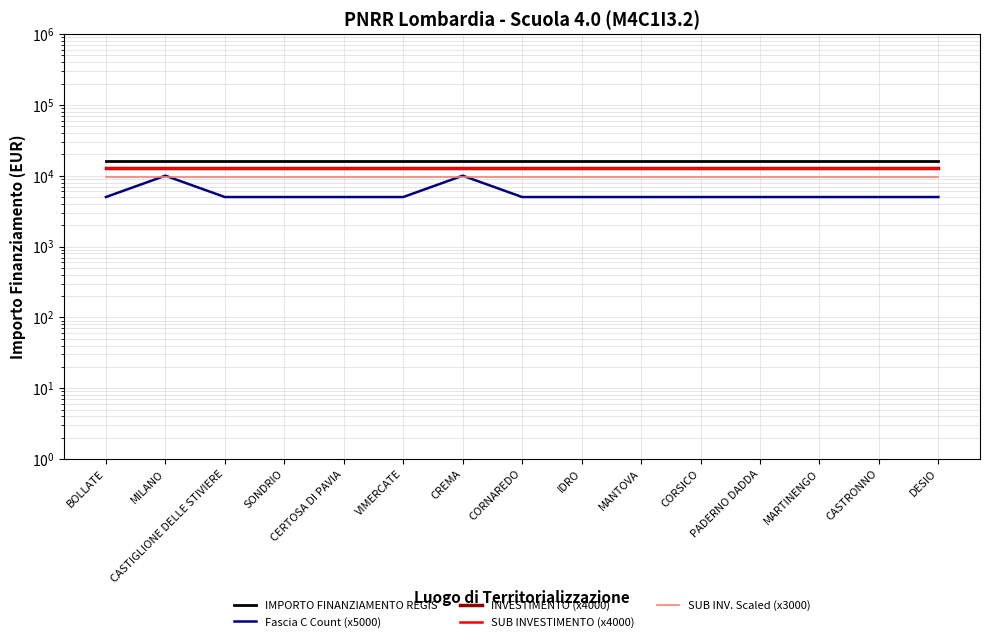

True or false: SUB INV. Scaled (x3000) has more than 1 points higher than both neighbors.

False